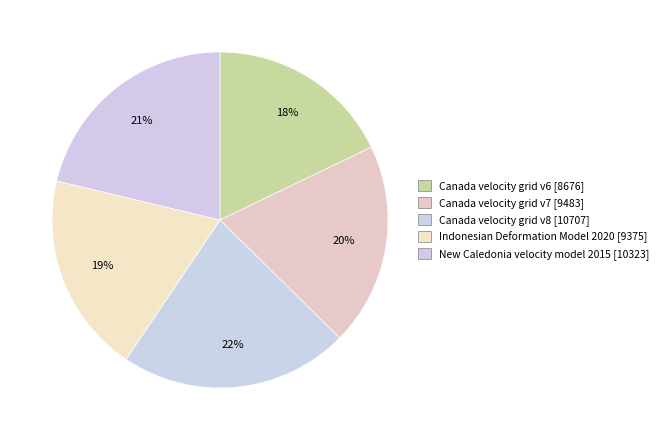

To the nearest percent, what is the combined percentage of Indonesian Deformation Model 2020 and New Caledonia velocity model 2015?

41%